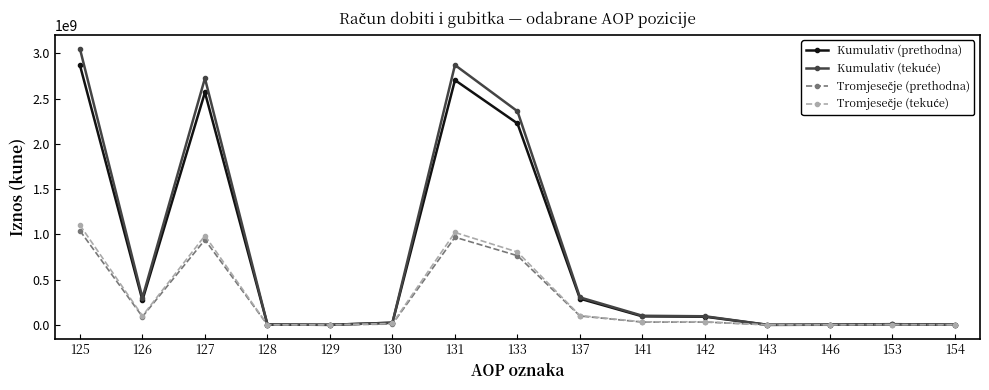

At how many categories does at least one series exceed 1579107973?

4